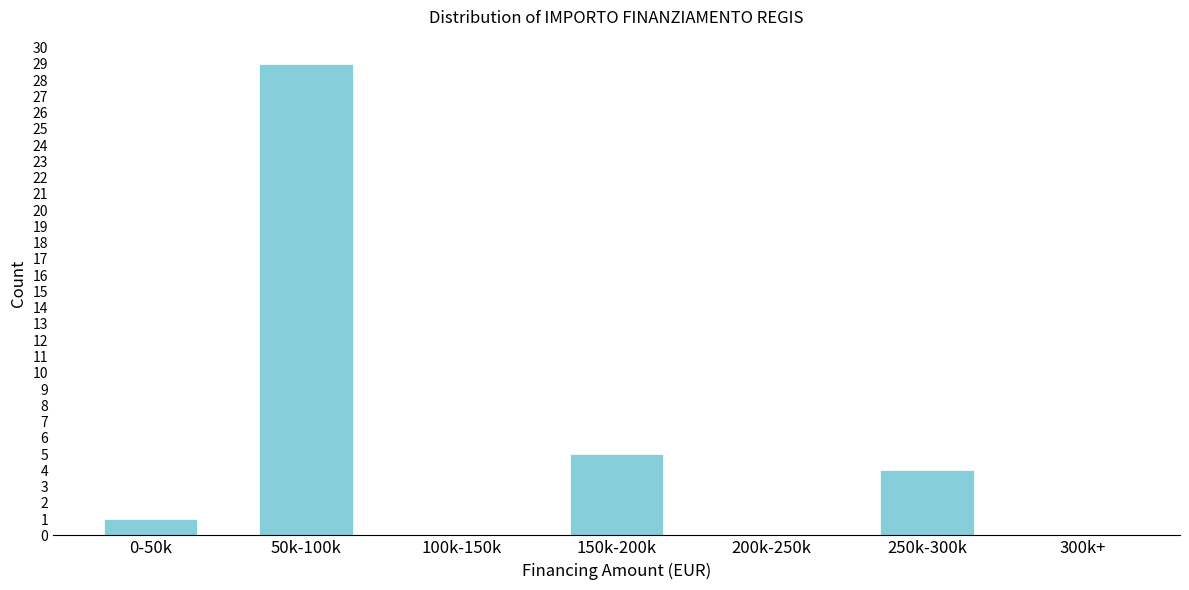

Reading left to right, list all the values displayed in this chart.

0-50k=1	50k-100k=29	100k-150k=0	150k-200k=5	200k-250k=0	250k-300k=4	300k+=0